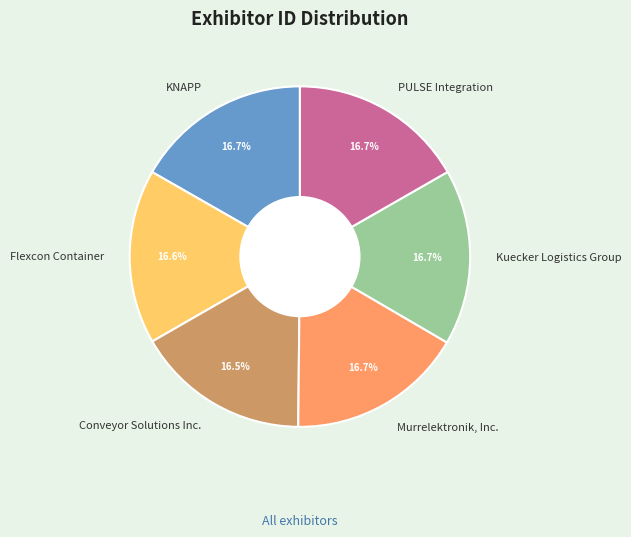

Approximately how many times larger is the value at Murrelektronik, Inc. compared to Kuecker Logistics Group?

1.0